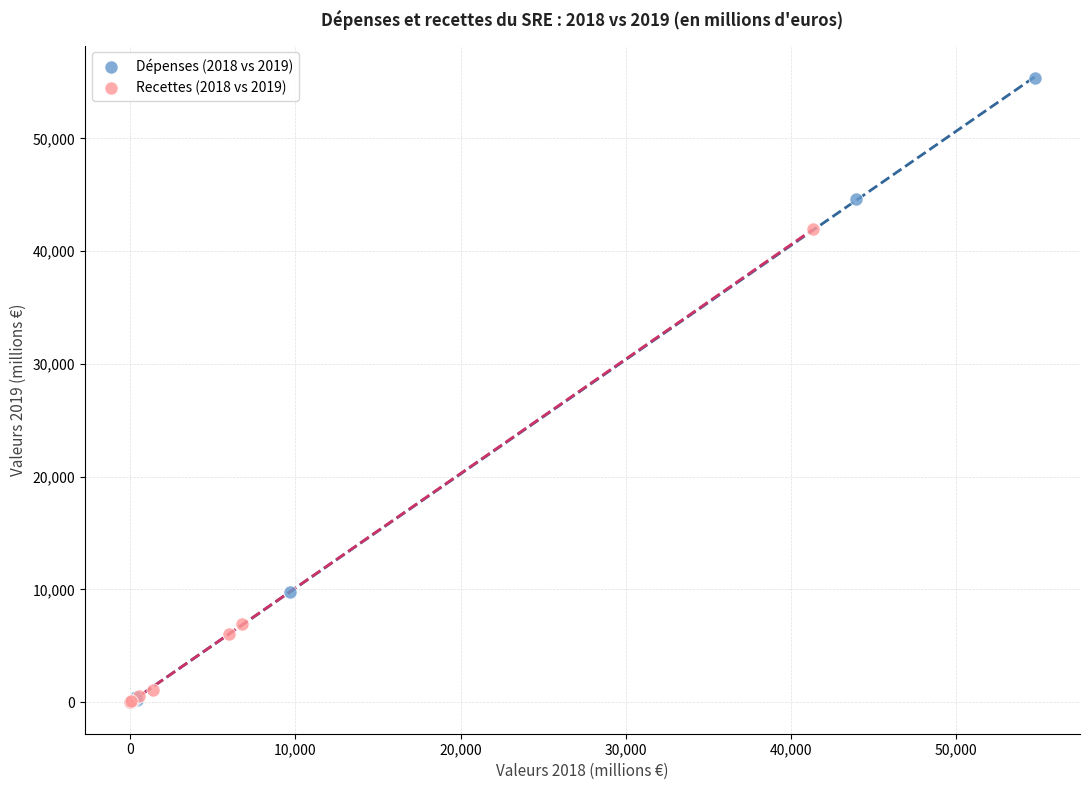

Which series contains the highest Y value?

Dépenses (2018 vs 2019)